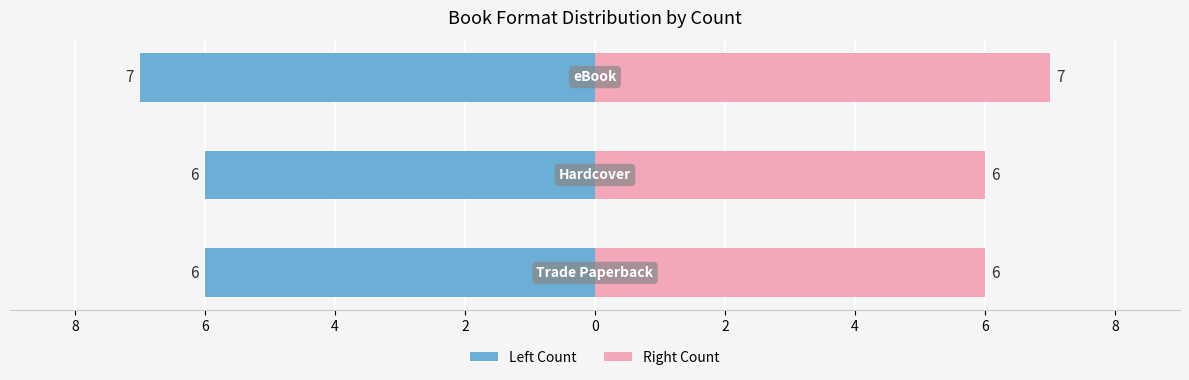

How many series are shown in this chart?

2